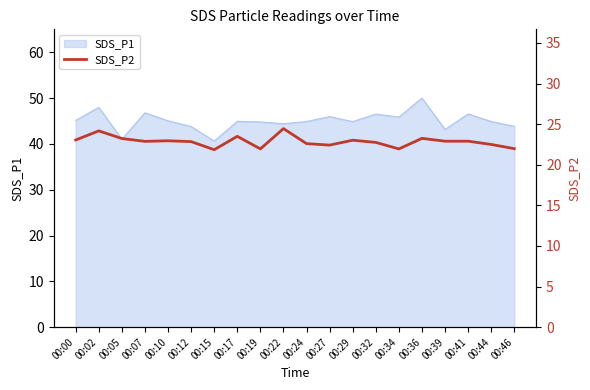

The value of SDS_P1 at 00:39 is 43.1. True or false?

True